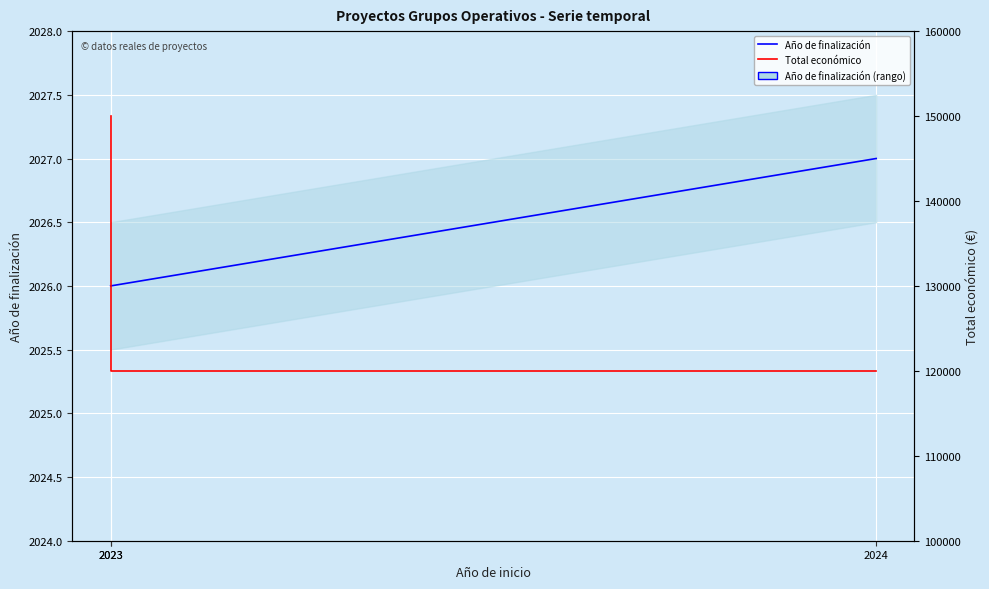

Is it true that Total económico equals 150000 at 2023?

True